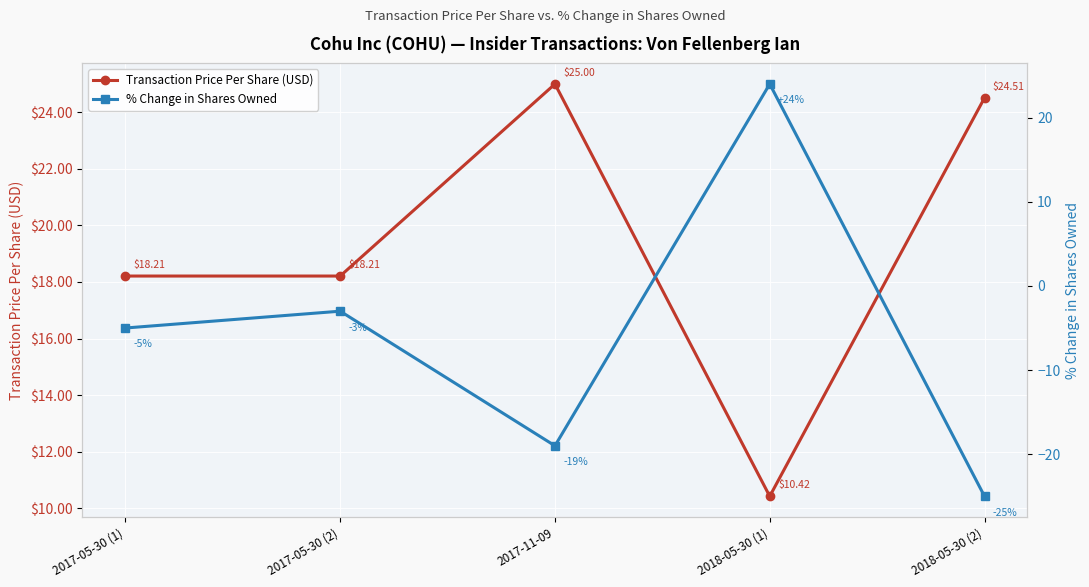

Between 2017-05-30 (1) and 2018-05-30 (1), which is larger?

2017-05-30 (1)